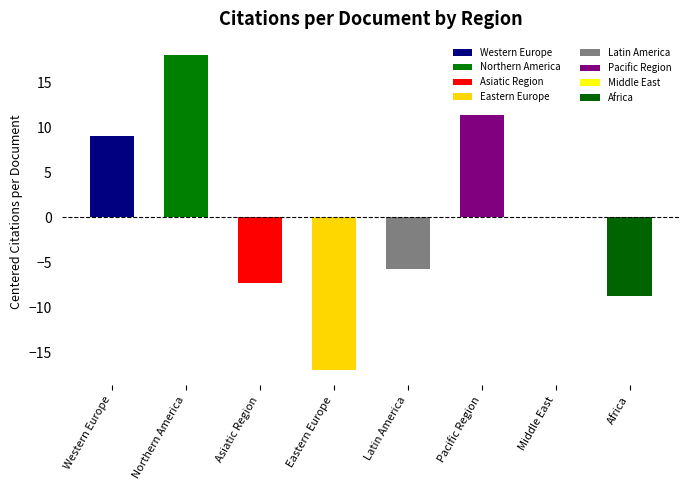

Reading left to right, extract all data points from this chart.

Western Europe=9.0	Northern America=18.1	Asiatic Region=-7.3	Eastern Europe=-16.9	Latin America=-5.7	Pacific Region=11.4	Middle East=0.1	Africa=-8.7